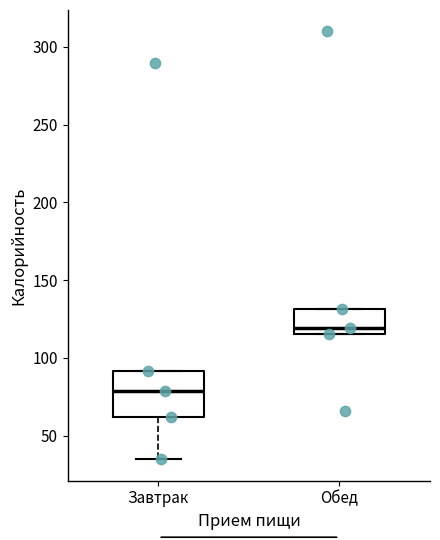

Reading left to right, transcribe this box plot: for each box, give where its median line is, the range the box spans, and where its two whiskers end, as read against the y-axis. The values are not printed on the chart, so give them approximately, as read against the axis.

Завтрак: median 80, box 60 to 90, whiskers 35 to 90
Обед: median 120, box 115 to 130, whiskers 115 to 130